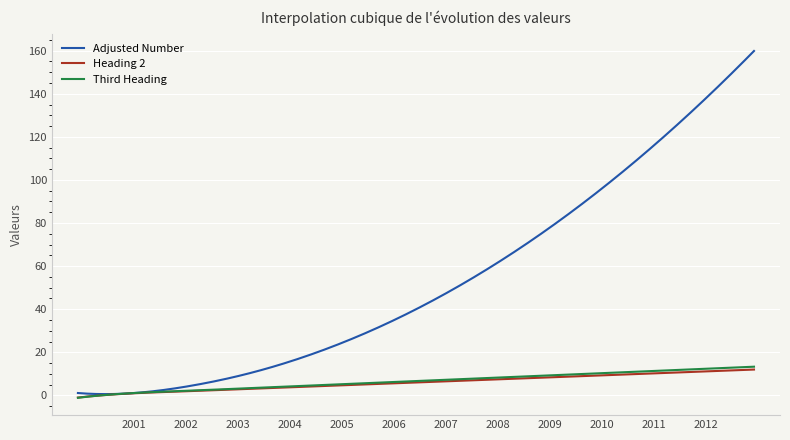

Which series has the widest spread of values?

Adjusted Number